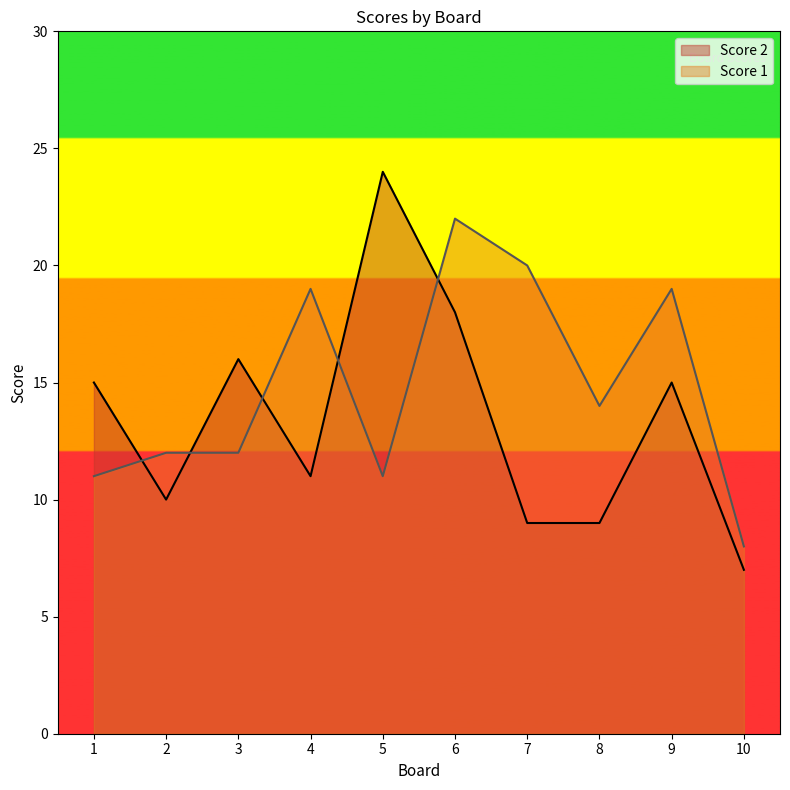

What is the average value of the Score 2 series?

13